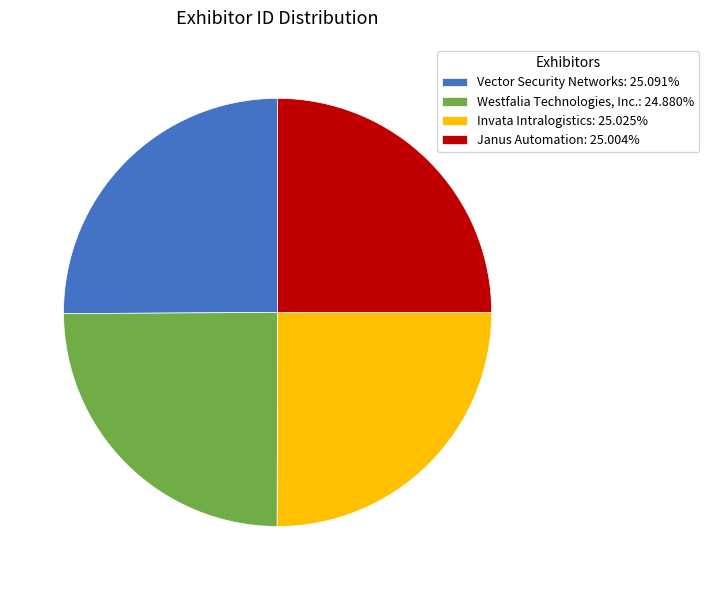

What is the ratio of the value at Janus Automation: 25.004% to the value at Invata Intralogistics: 25.025%?

1.0